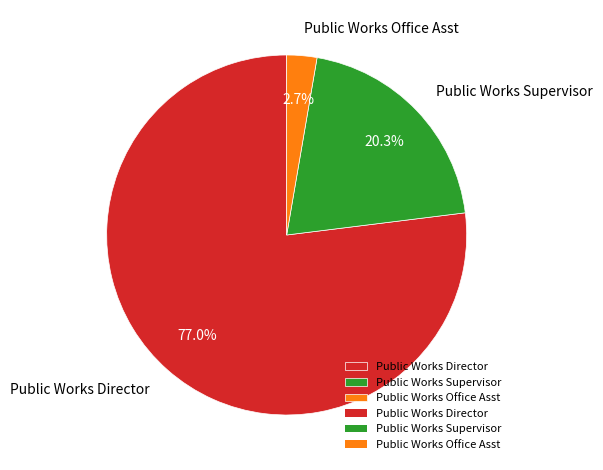

True or false: Public Works Director accounts for 86% of the total.

False